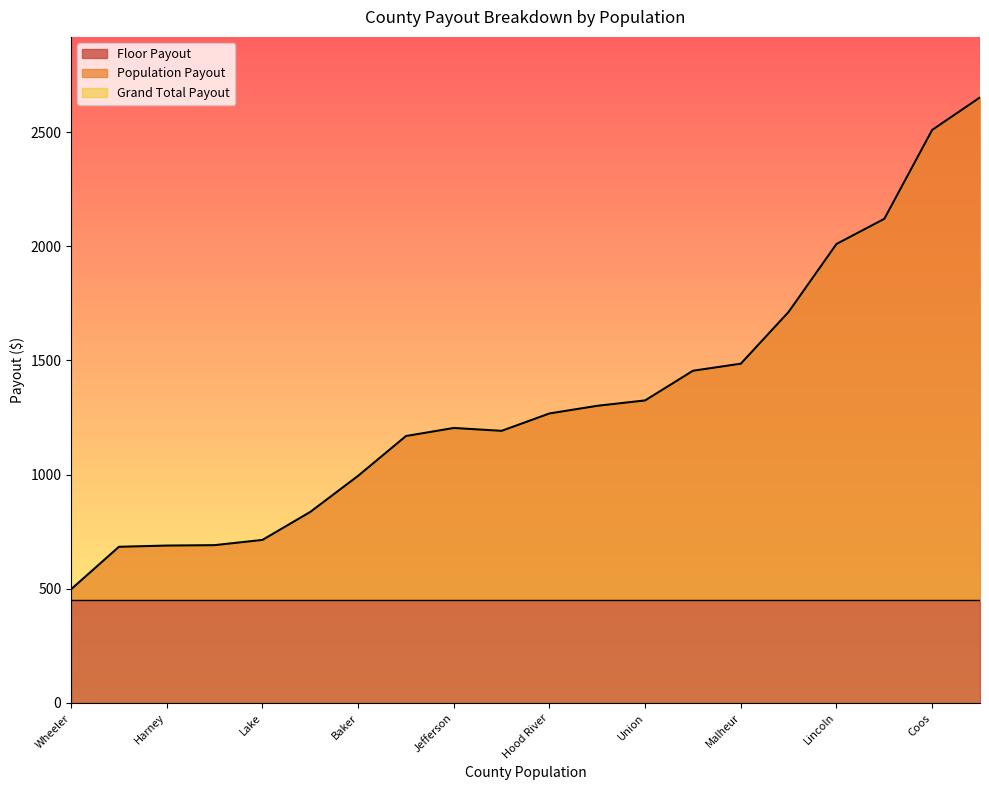

At Crook, list the series in order from smallest to largest.

Floor Payout, Population Payout, Grand Total Payout